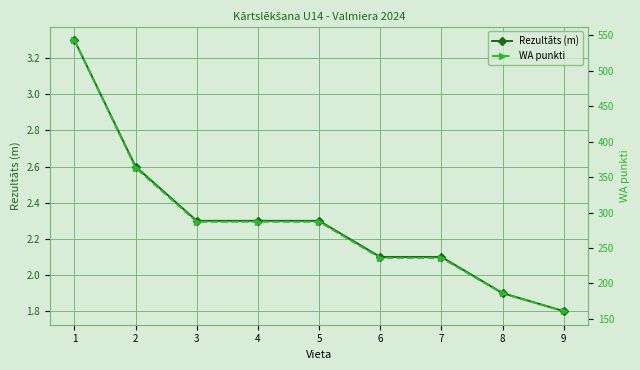

How many lines are shown in the chart?

2